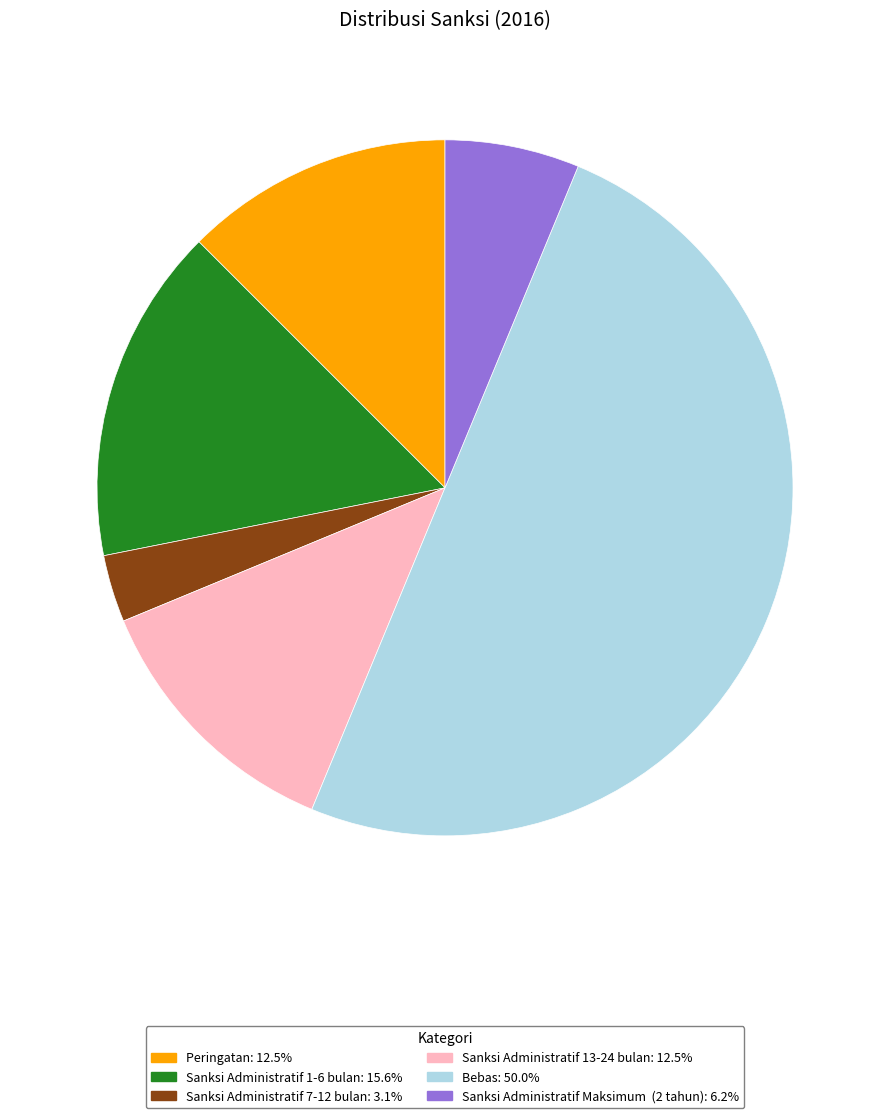

Approximately how many times larger is the value at Bebas compared to Sanksi Administratif 13-24 bulan?

4.0